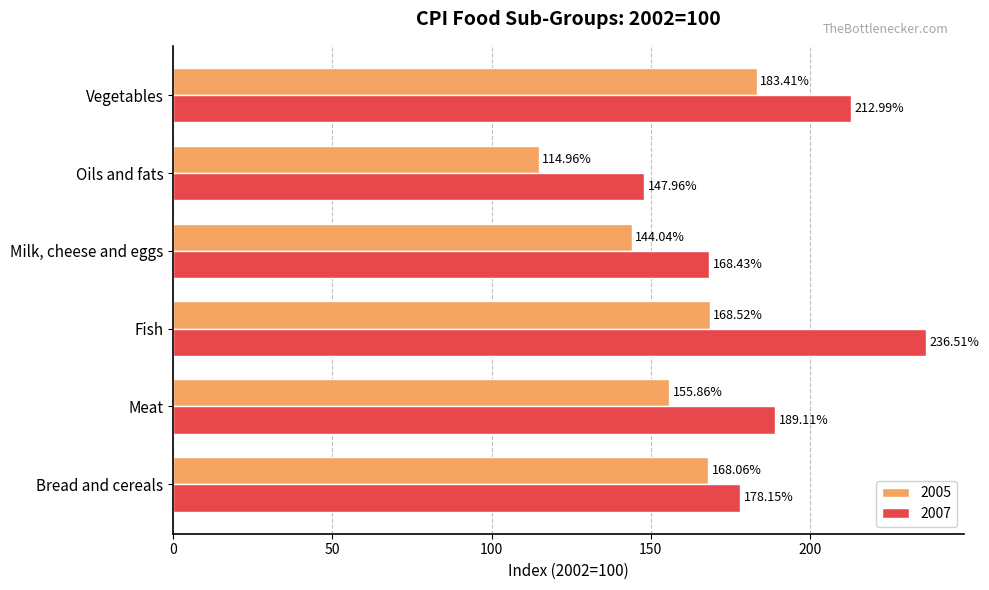

How many values in the 2005 series are below 168?

3